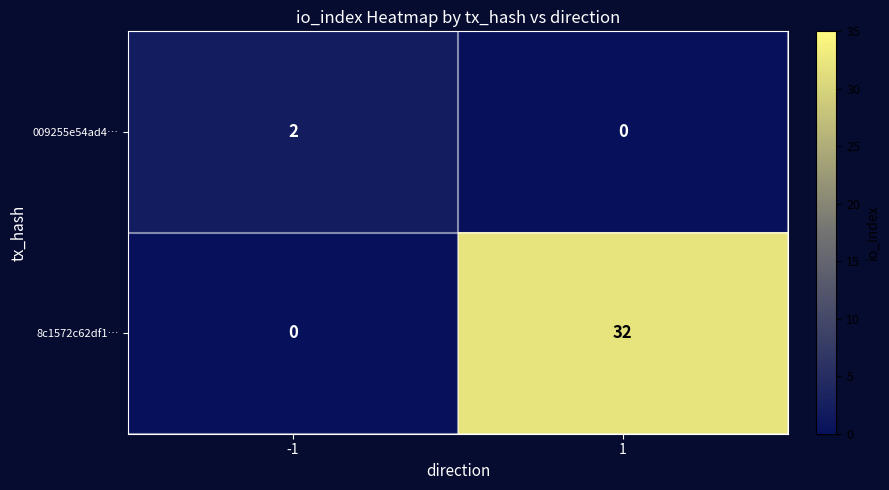

Which series has the widest spread of values?

8c1572c62df1…